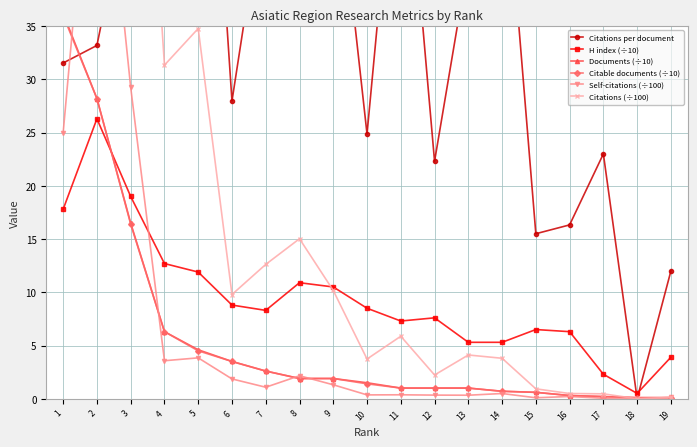

Which series has the widest spread of values?

Citations (÷100)